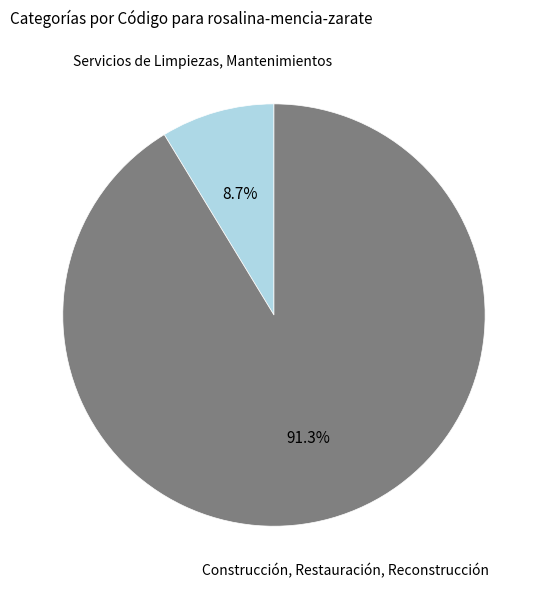

To the nearest percent, what is the difference between the Servicios de Limpiezas, Mantenimientos and Construcción, Restauración, Reconstrucción slice percentages?

83%